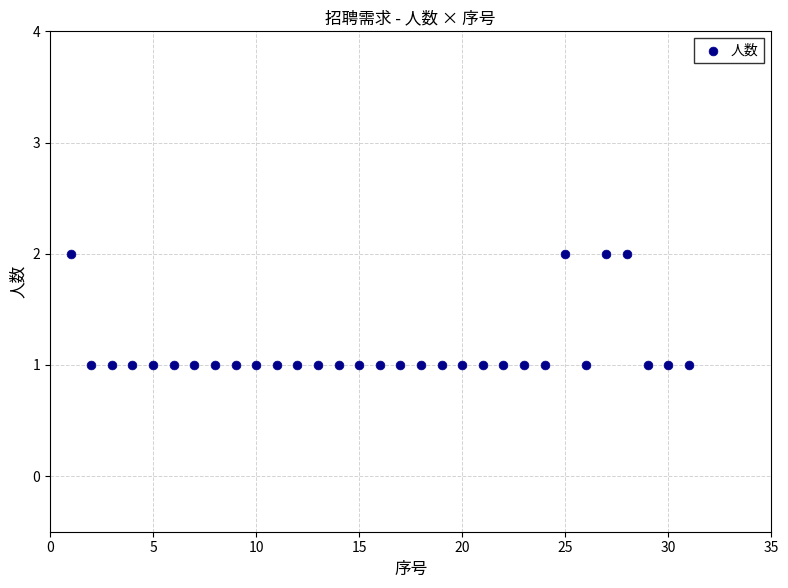

What is the range of X values (max minus min)?

30